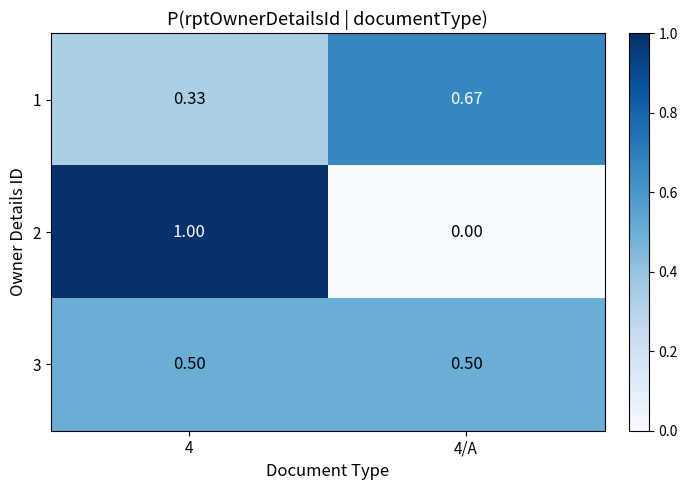

Which label corresponds to the largest value in the chart?

4